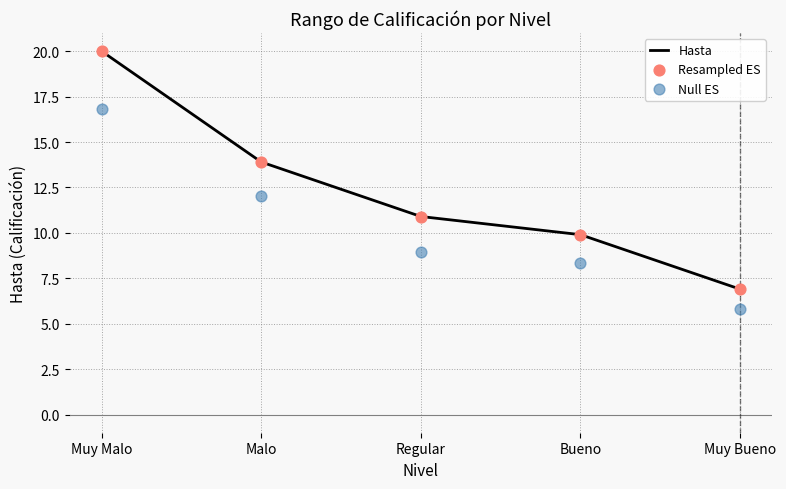

Which series has the widest spread of Y values?

Hasta